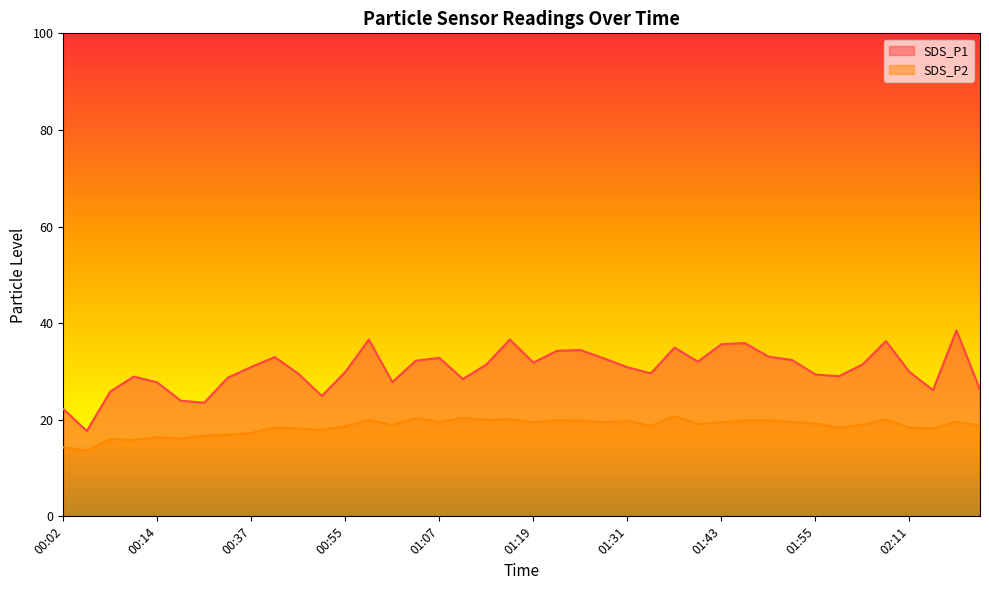

True or false: SDS_P1 and SDS_P2 cross at least once.

False